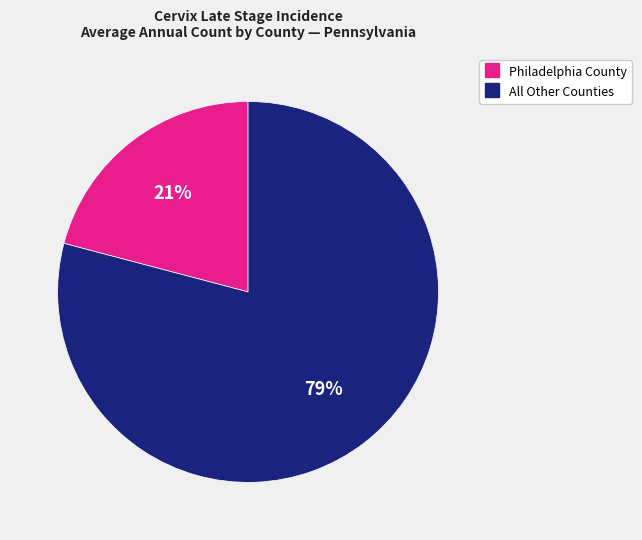

Is there any slice that represents more than half of the pie?

Yes